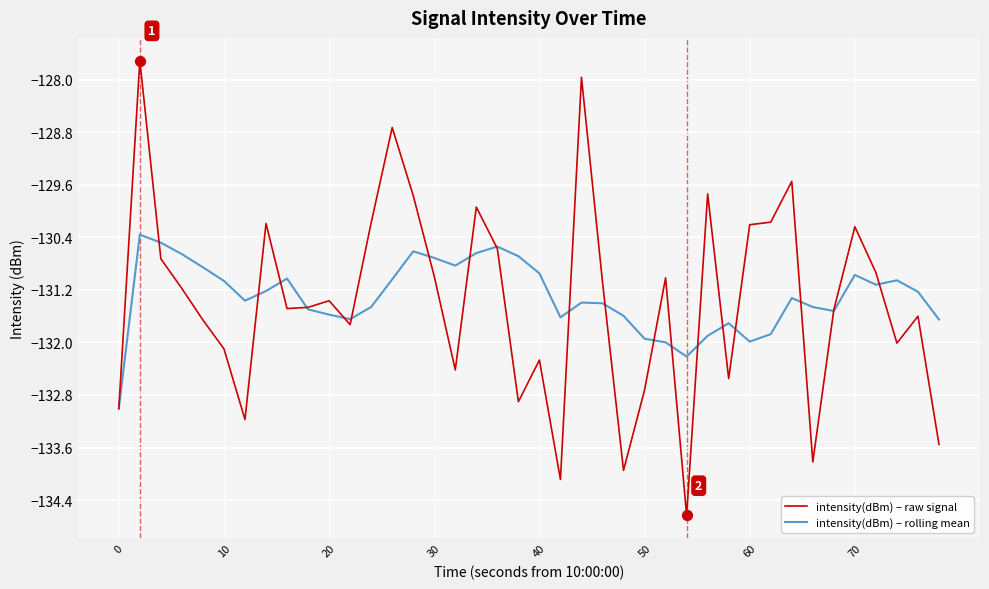

Which series has the widest spread of values?

intensity(dBm) – raw signal